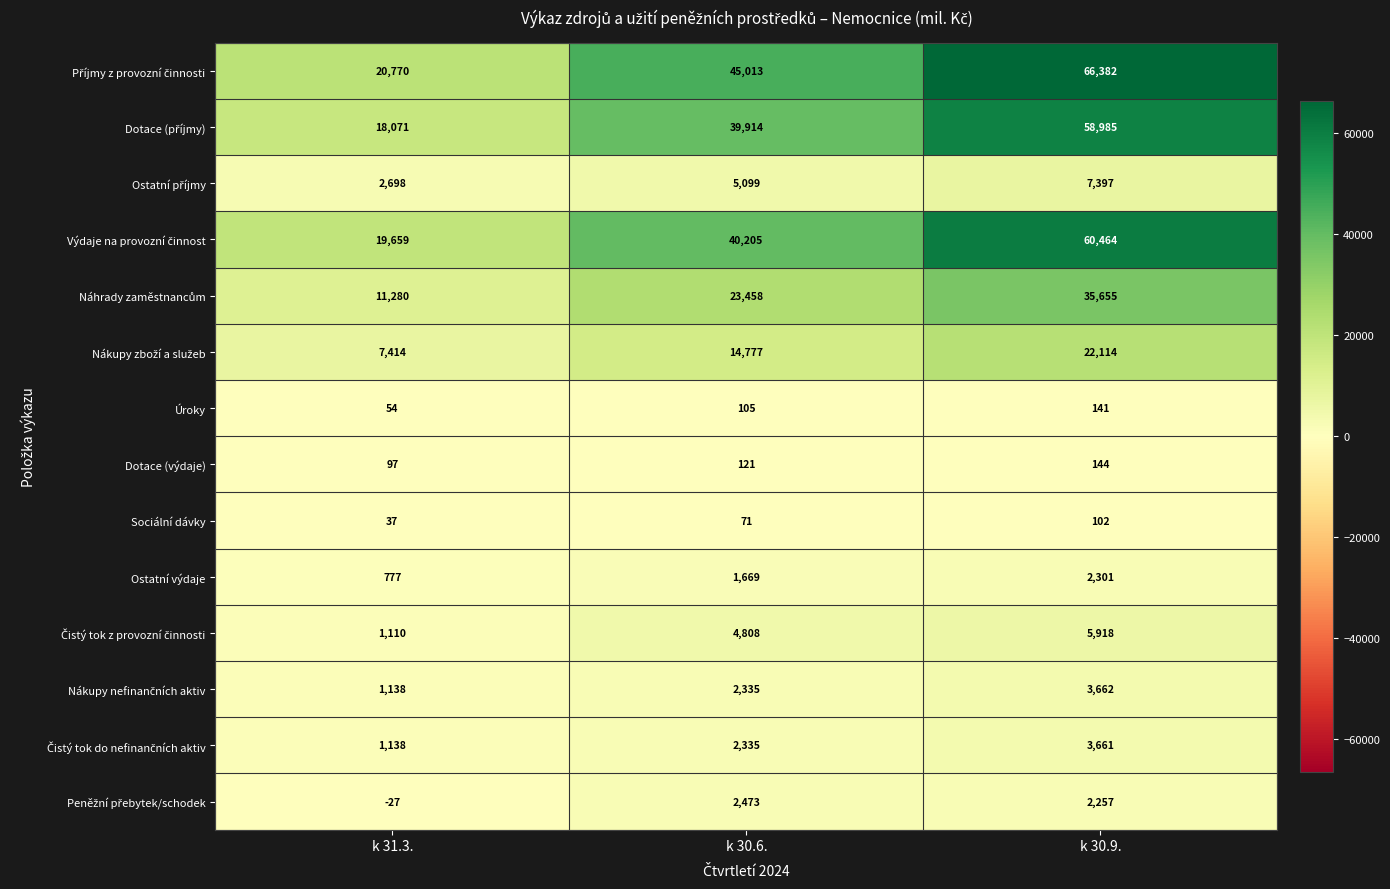

What is the spread (max minus min) of values at k 30.9.?

66280